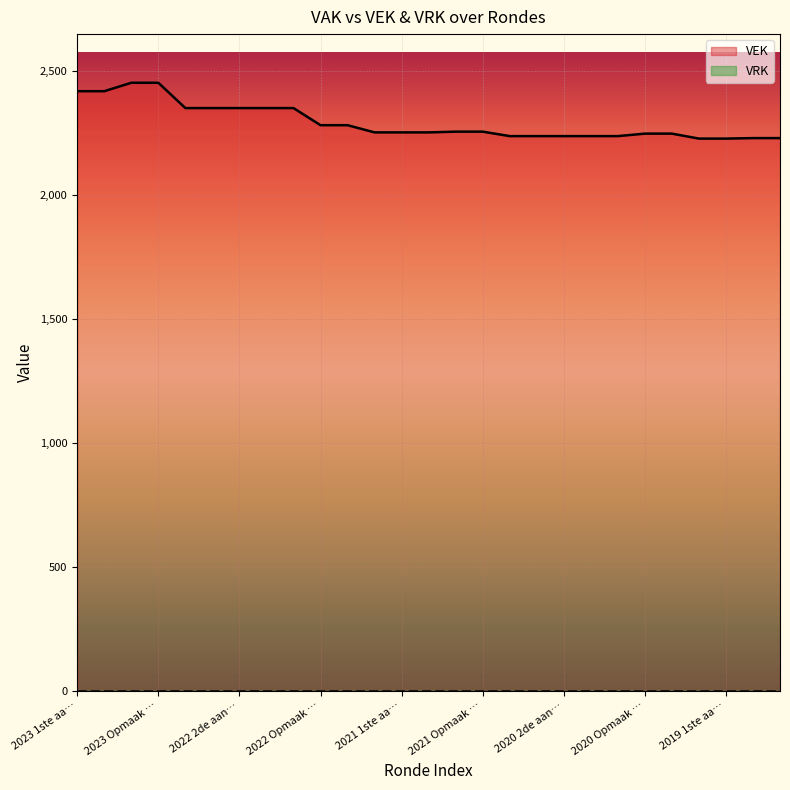

What is the sum of all values?

61882